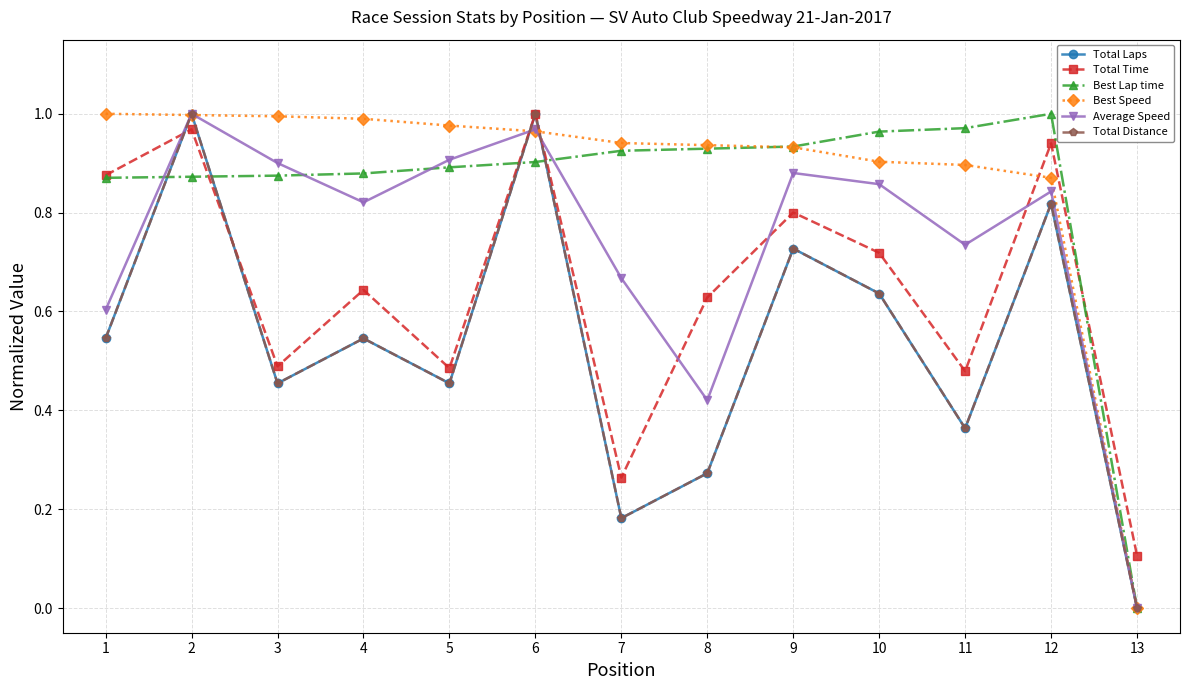

Does the chart have visible grid lines?

Yes